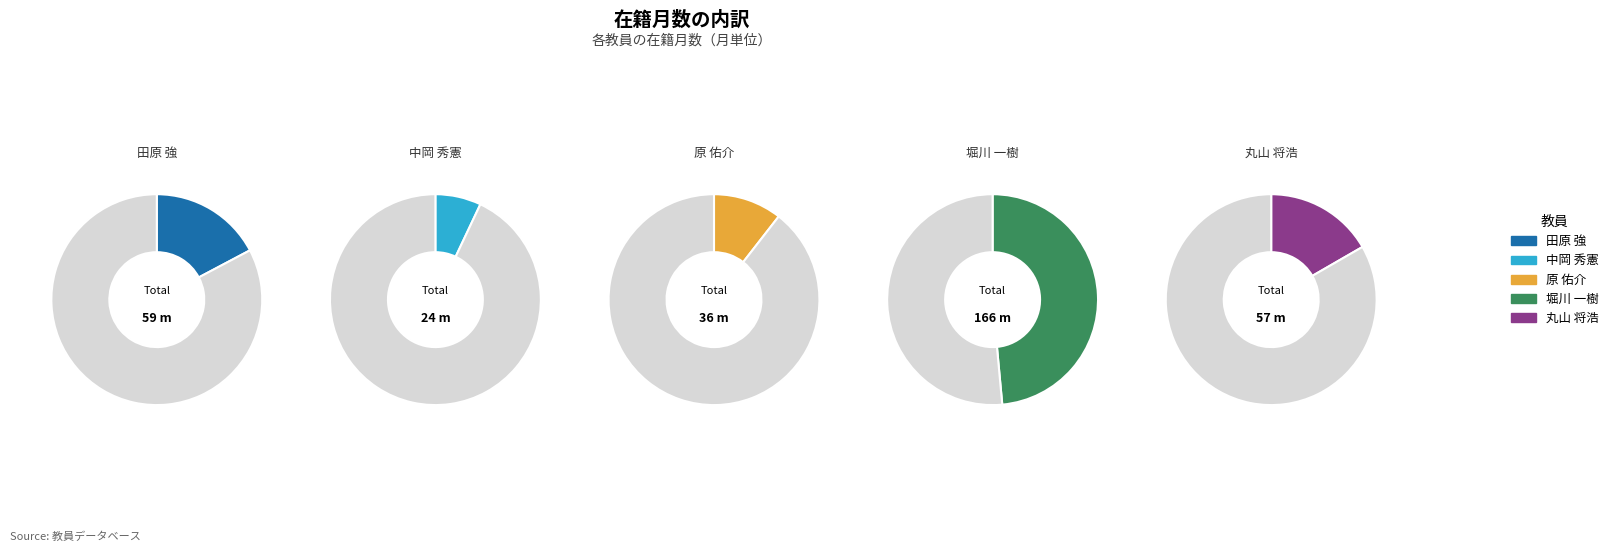

What is the smallest slice in the pie chart?

中岡 秀憲